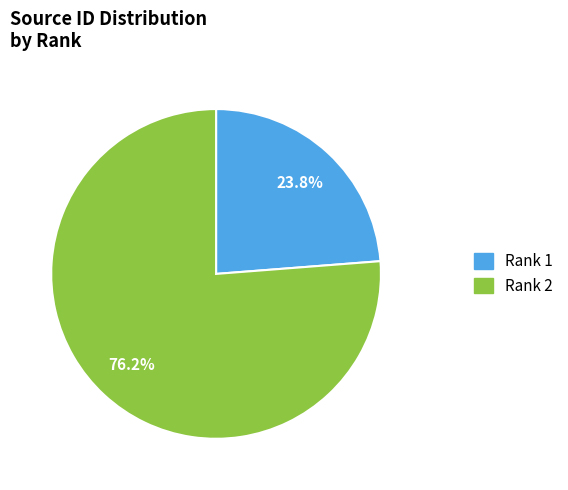

Is there any slice that represents more than half of the pie?

Yes